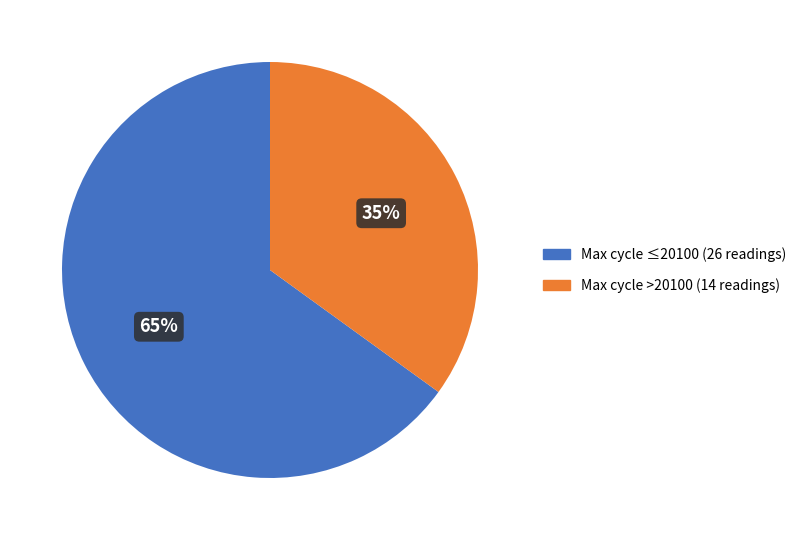

Is there any slice that represents more than half of the pie?

Yes